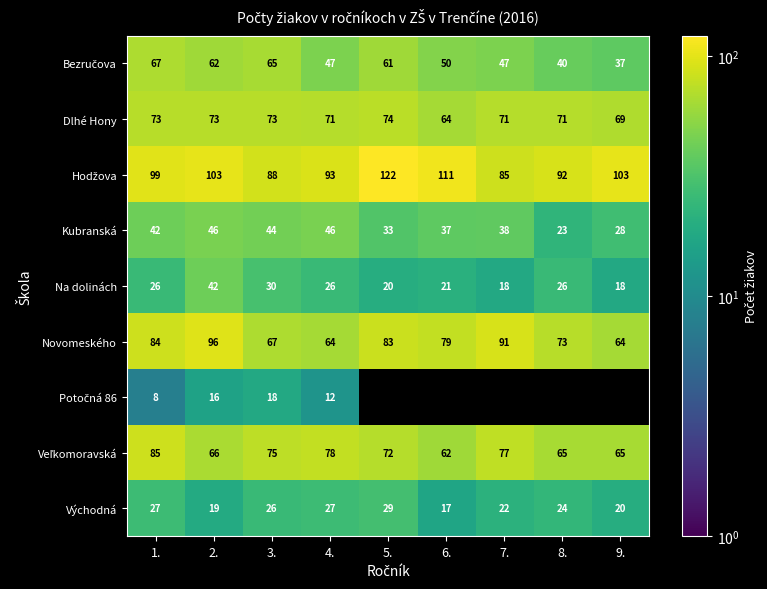

What is the minimum value for Novomeského?

64